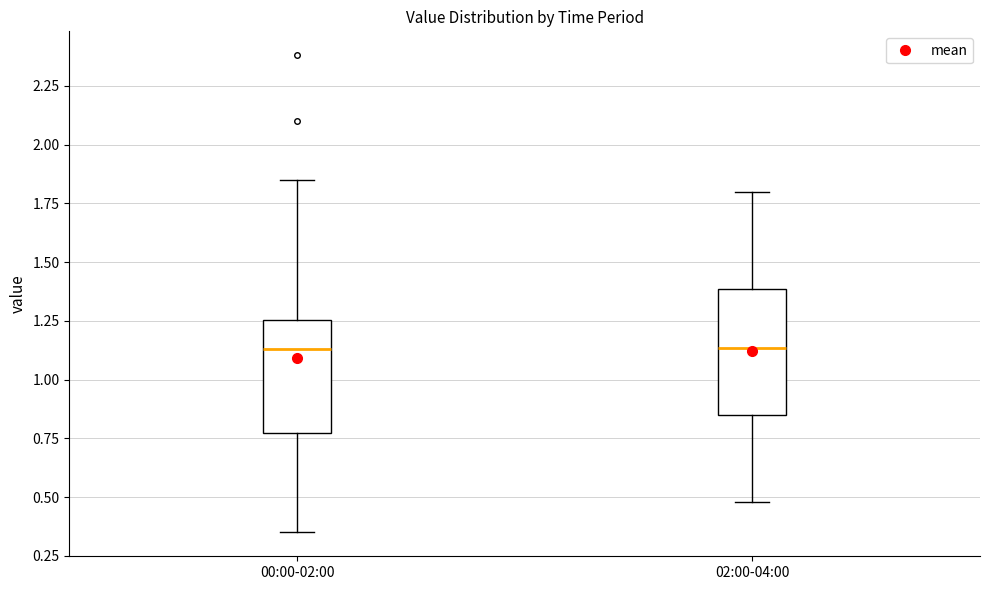

Reading left to right, read every box against the y-axis: the position of its median line, the range the box covers, and the ends of its whiskers. The values are not printed on the chart, so give them approximately, as read against the axis.

00:00-02:00: median 1.15, box 0.80 to 1.25, whiskers 0.35 to 1.85
02:00-04:00: median 1.15, box 0.85 to 1.40, whiskers 0.50 to 1.80